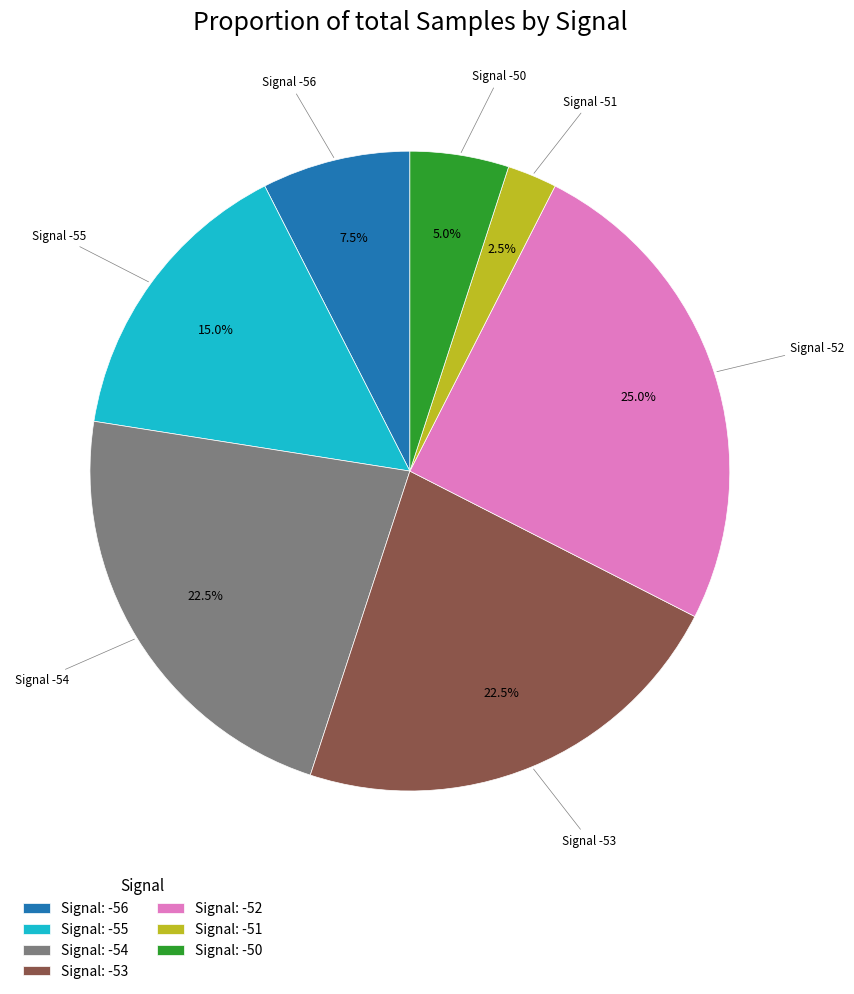

Count the number of slices in the pie.

7